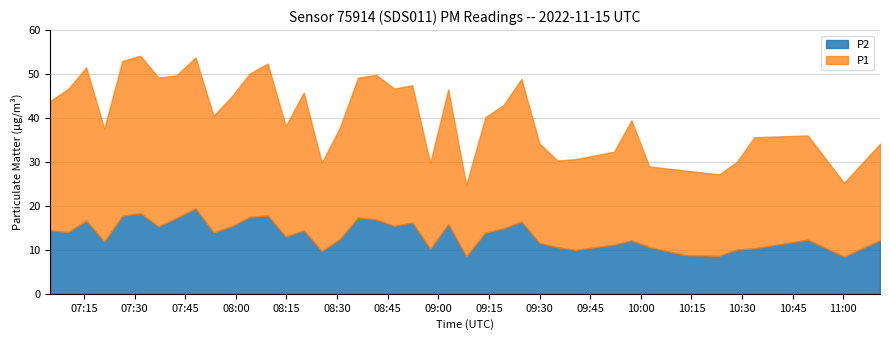

In P1, how many points are higher than both neighbors (excluding endpoints)?

11